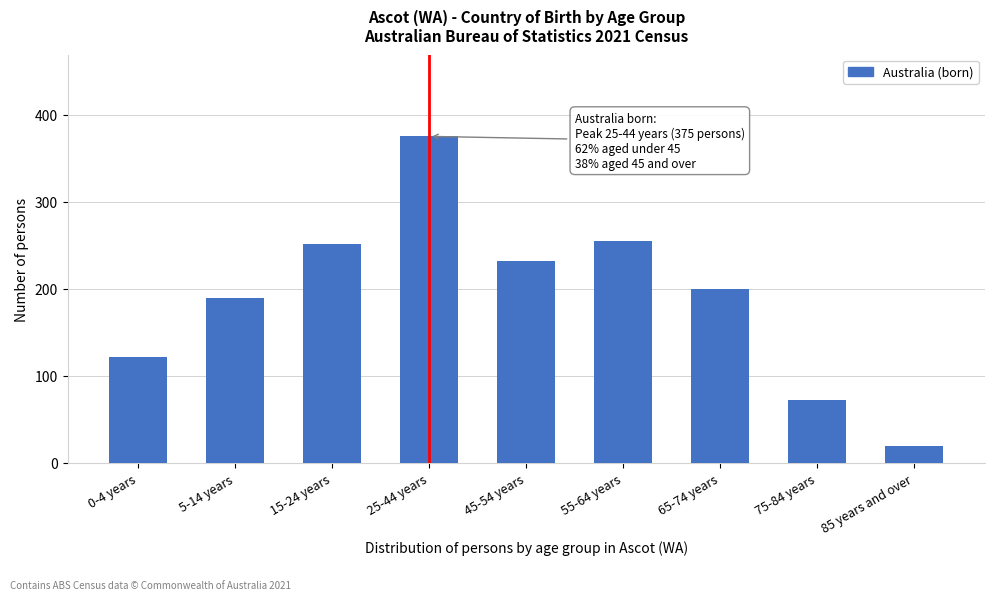

Reading right to left, what are all the values shown in this chart?

85 years and over=19	75-84 years=72	65-74 years=200	55-64 years=255	45-54 years=232	25-44 years=375	15-24 years=251	5-14 years=189	0-4 years=122